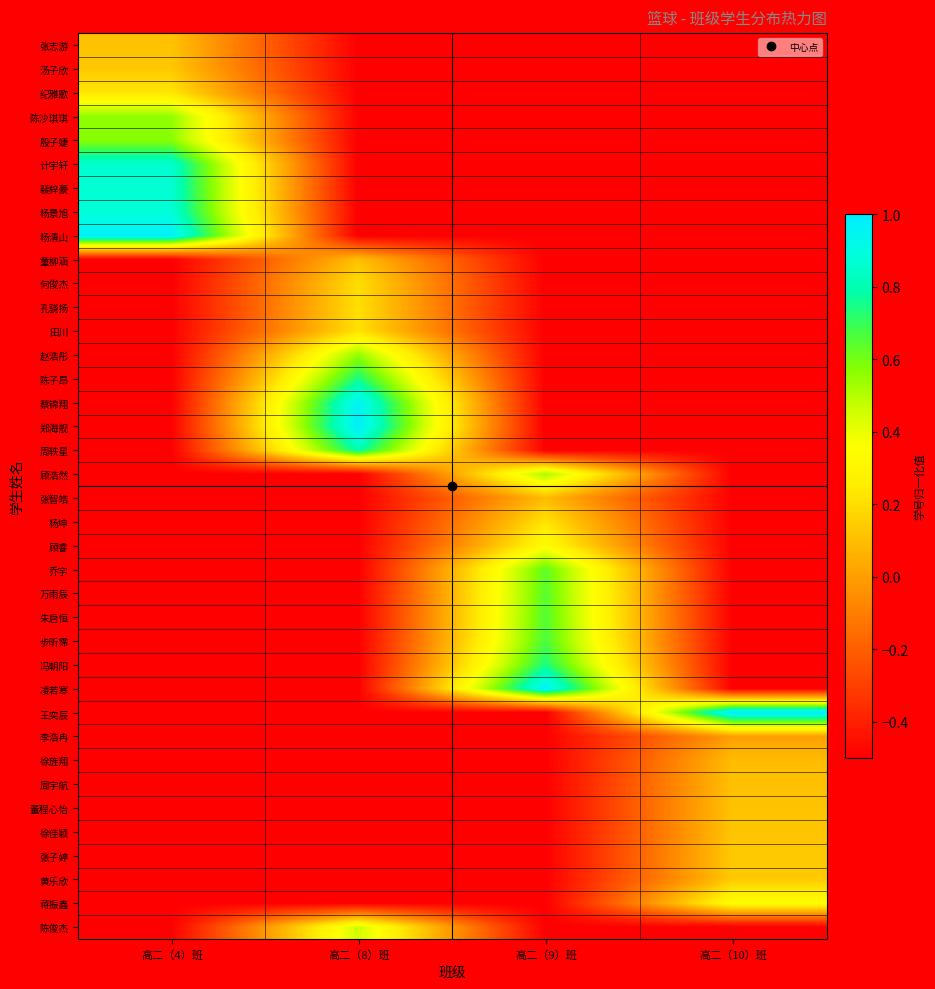

At which category is the sum across all series the highest?

高二（9）班